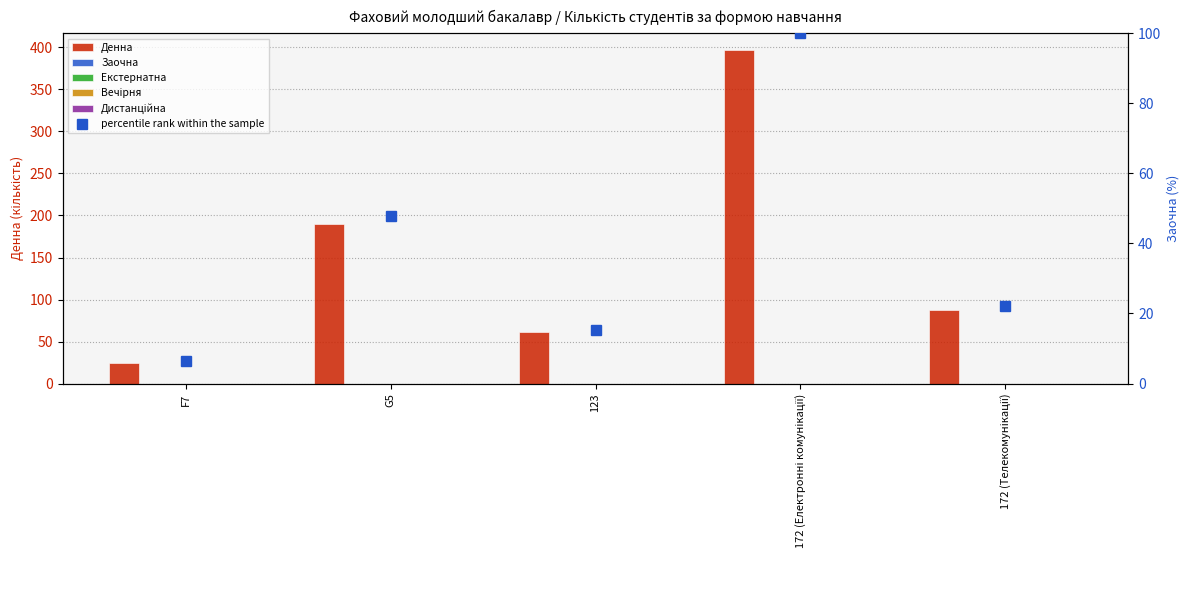

Reading left to right, list all the values displayed in this chart.

Денна: 25.0	190.0	61.0	397.0	88.0
Заочна: 0.0	0.0	0.0	0.0	0.0
Екстернатна: 0.0	0.0	0.0	0.0	0.0
Вечірня: 0.0	0.0	0.0	0.0	0.0
Дистанційна: 0.0	0.0	0.0	0.0	0.0
percentile rank within the sample: 6.3	47.9	15.4	100.0	22.2